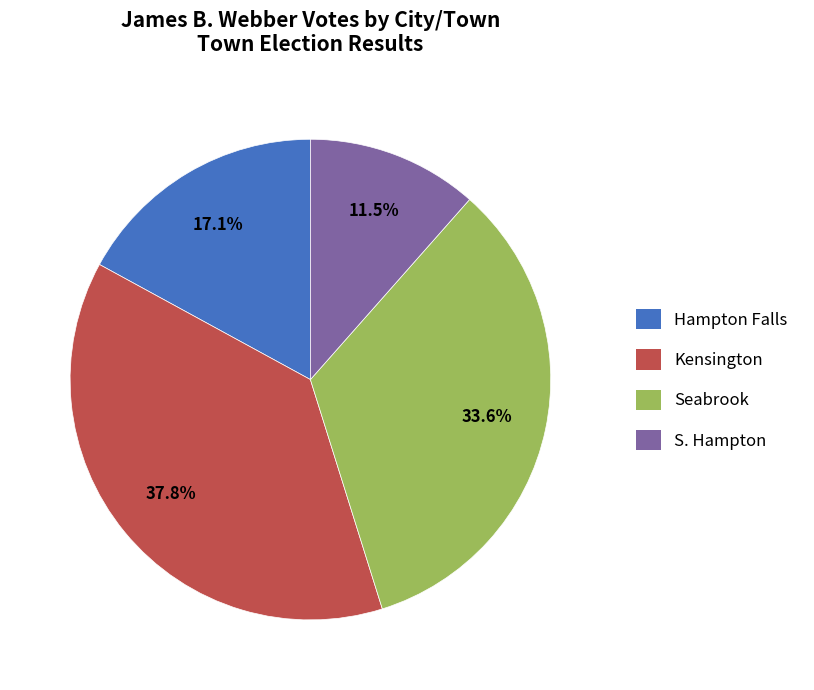

How many slices are in this pie chart?

4